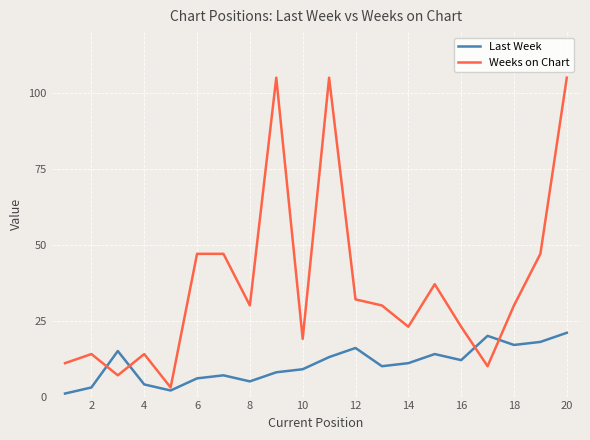

Does the chart have visible grid lines?

Yes